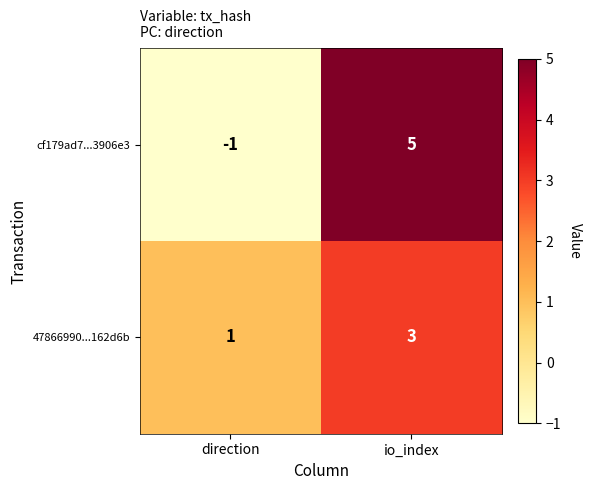

Read the cf179ad7...3906e3 value at io_index.

5